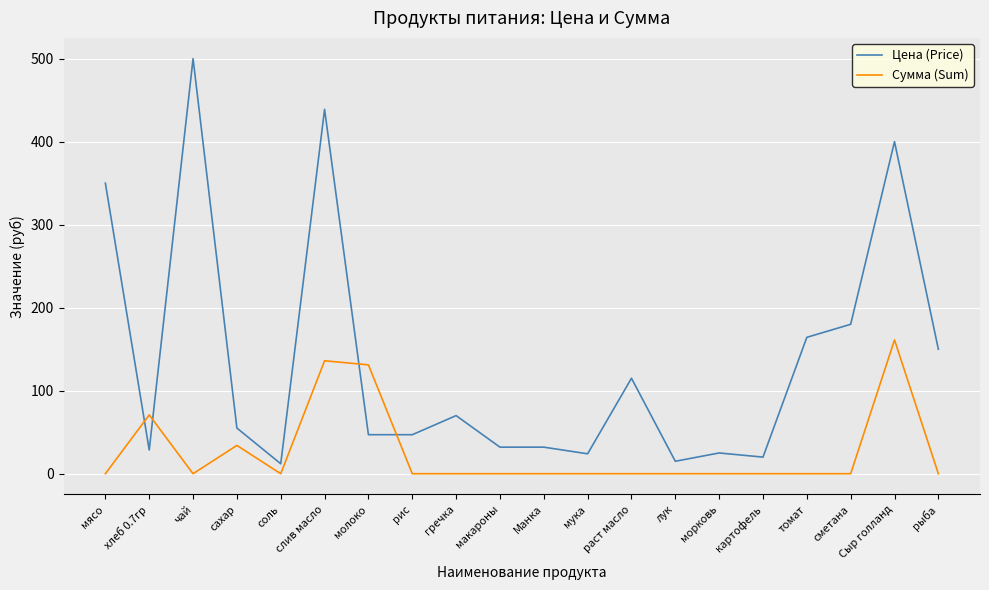

Is it true that Цена (Price) equals 77.6 at мясо?

False